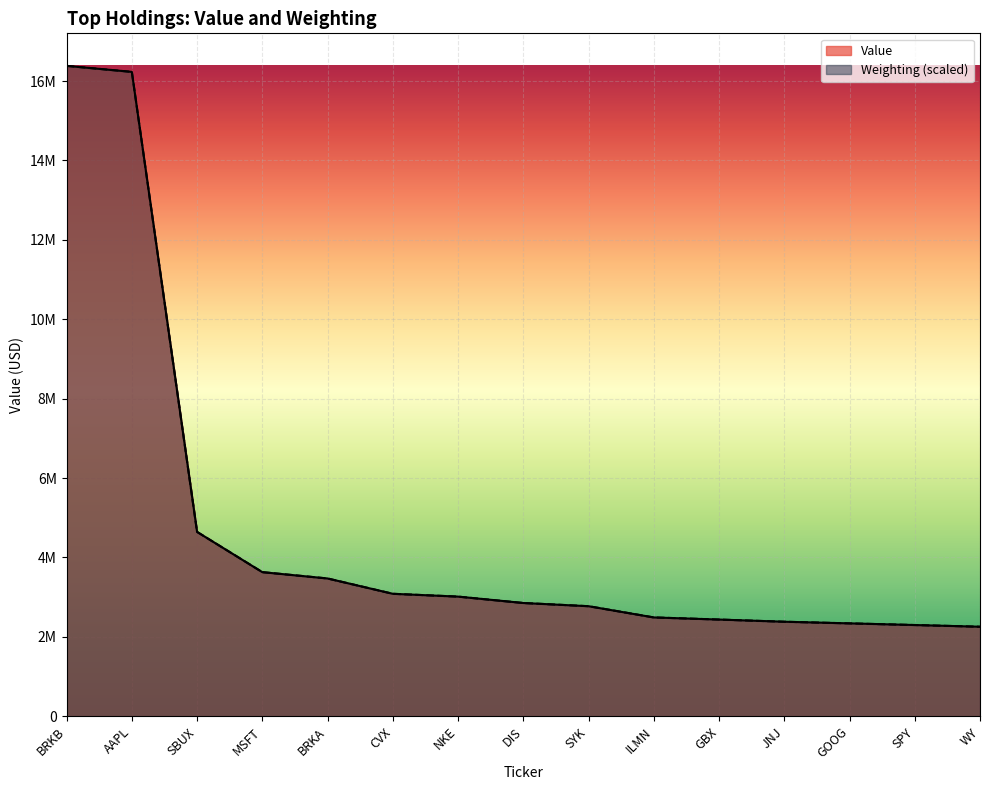

Between ILMN and SYK, which is larger?

SYK